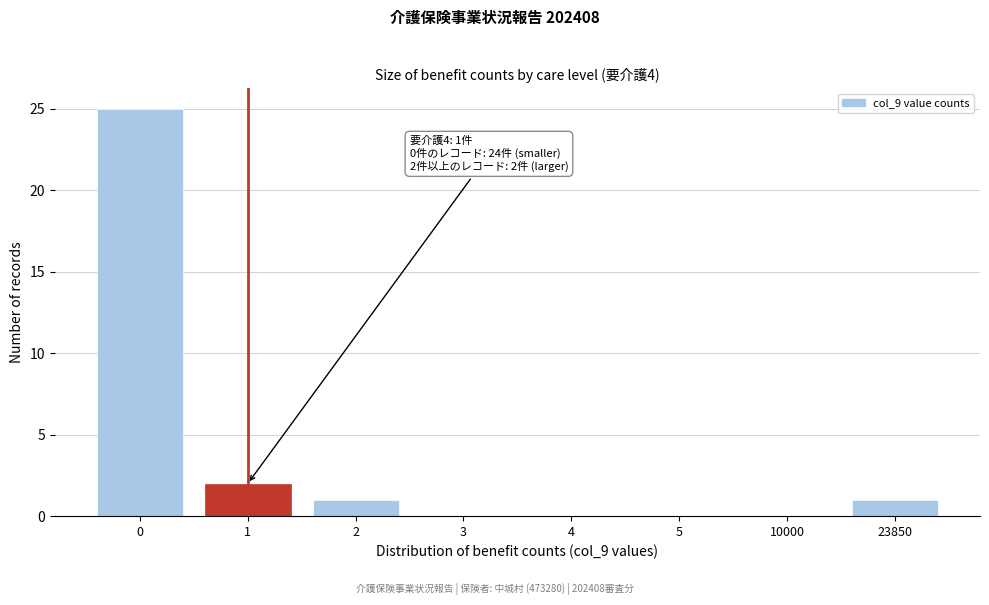

Reading left to right, transcribe all the data shown in this chart.

0=25	1=2	2=1	3=0	4=0	5=0	10000=0	23850=1